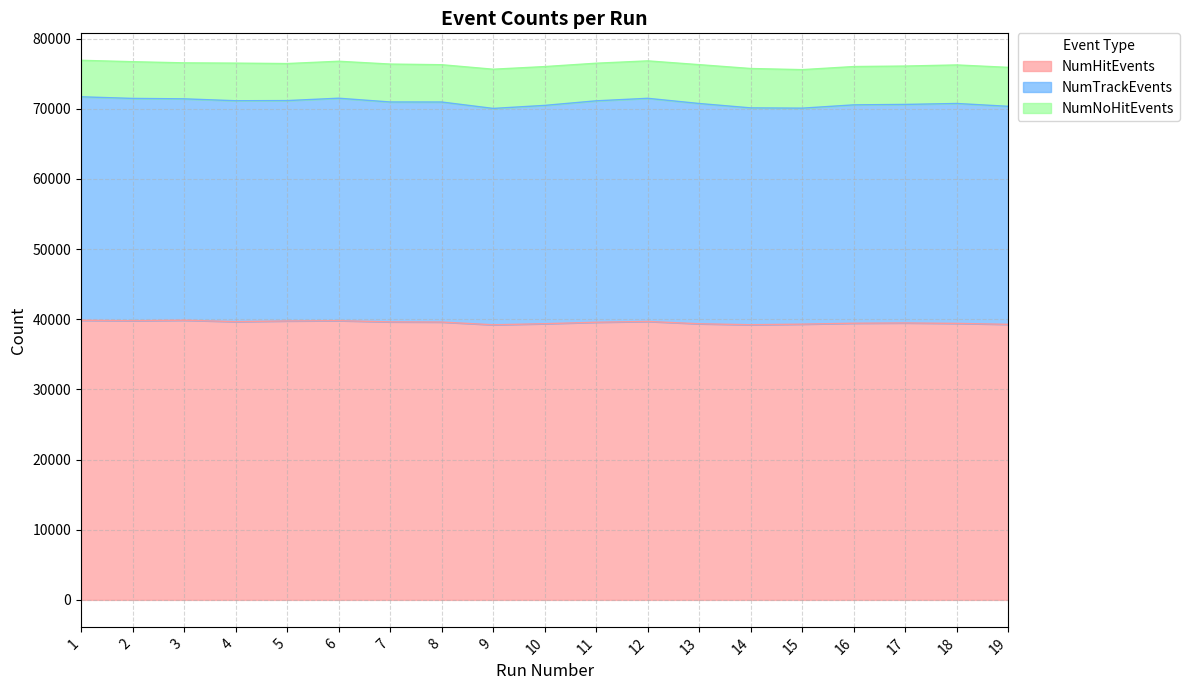

What is the difference between the maximum and minimum values in the NumHitEvents series?

651